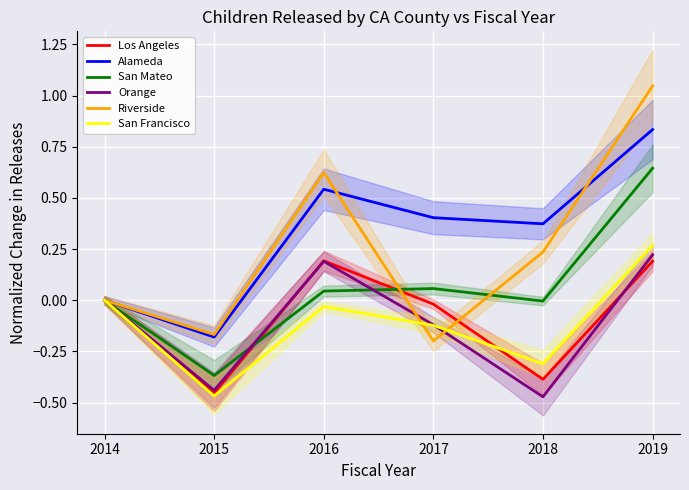

How many positive values does the San Francisco series have?

1